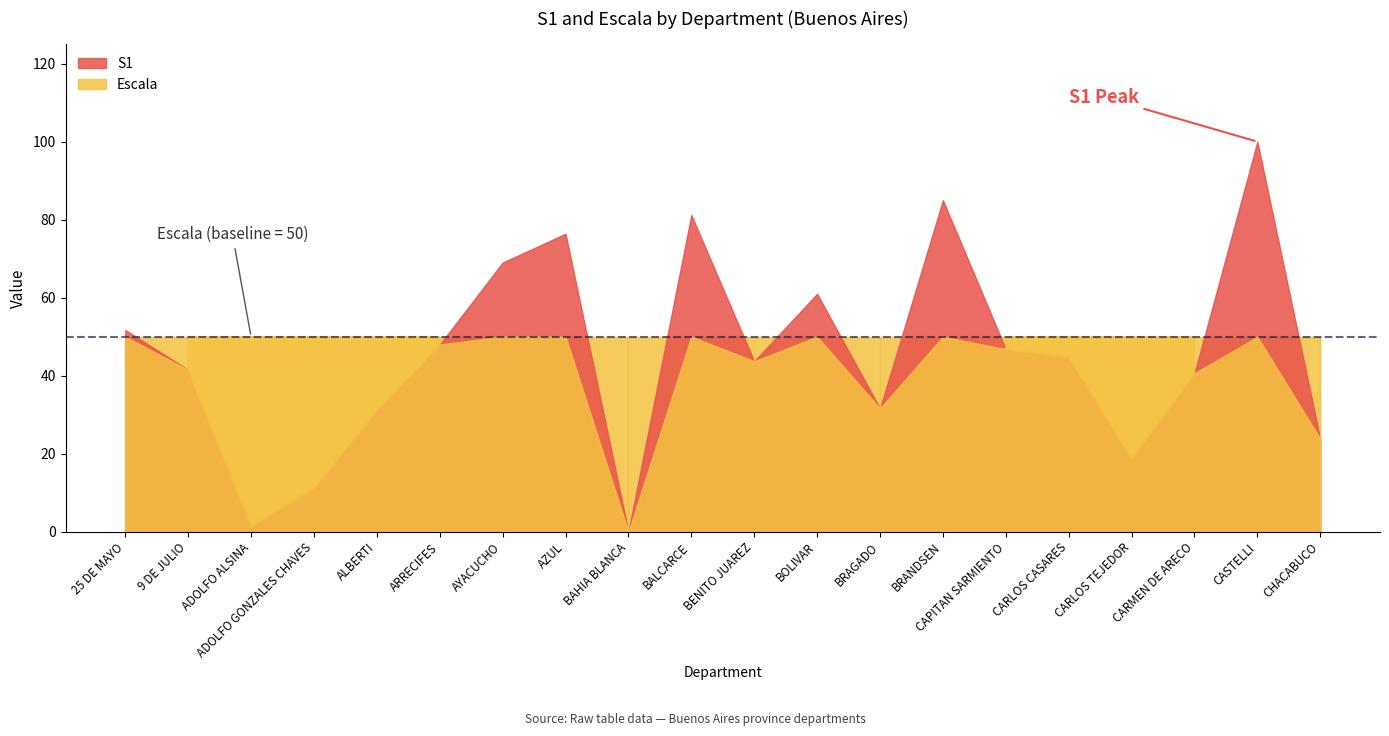

How many series are shown in this chart?

2